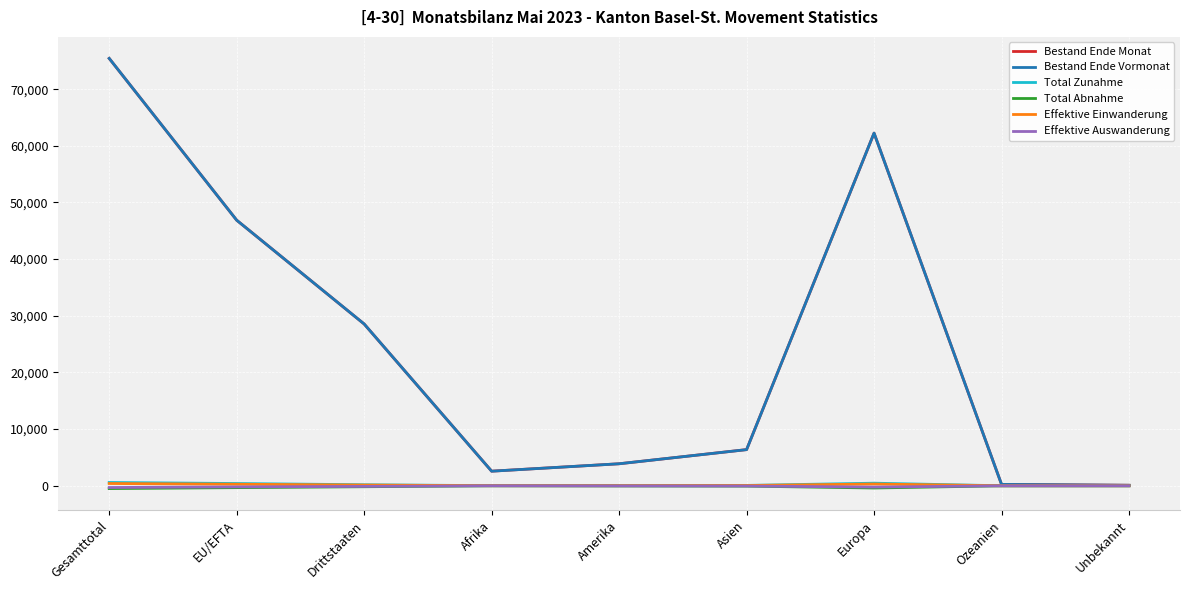

What is the sum of the Total Abnahme values at Europa and Drittstaaten?

-559